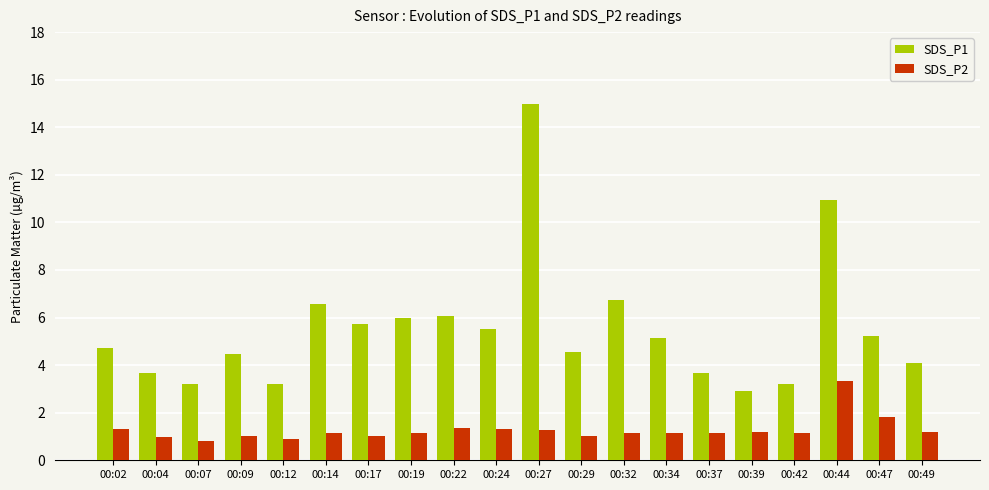

Which series has the largest total across all categories?

SDS_P1